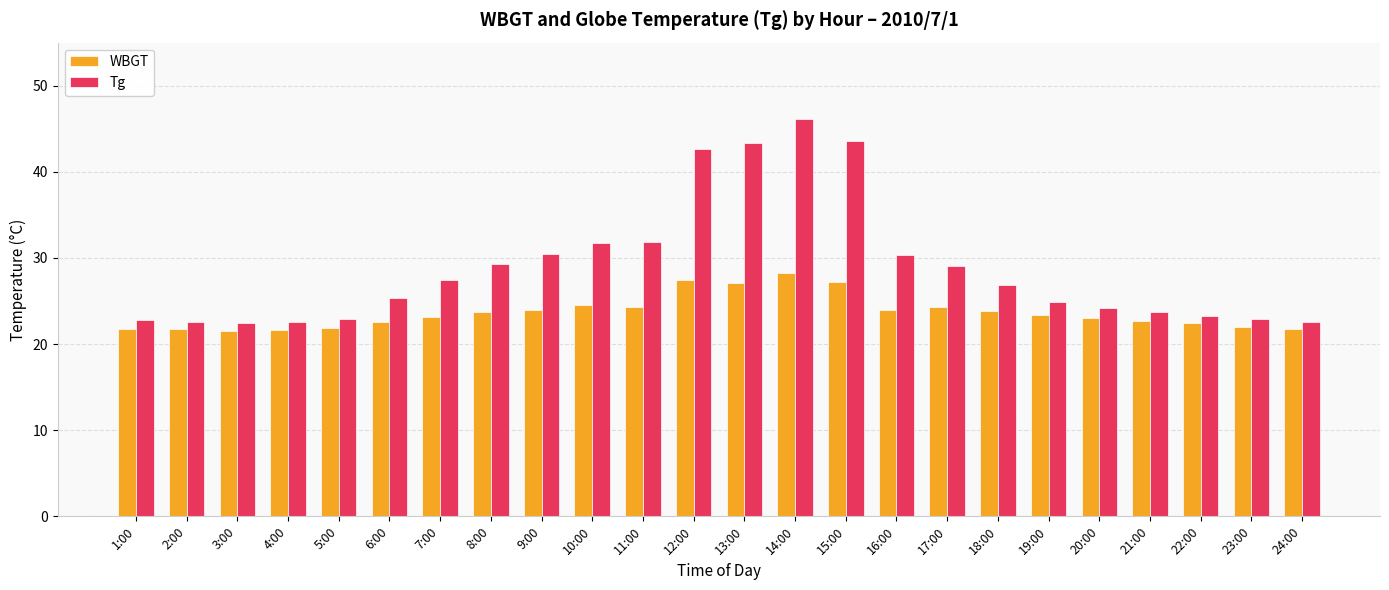

Rank the series at 13:00 from highest to lowest value.

Tg, WBGT